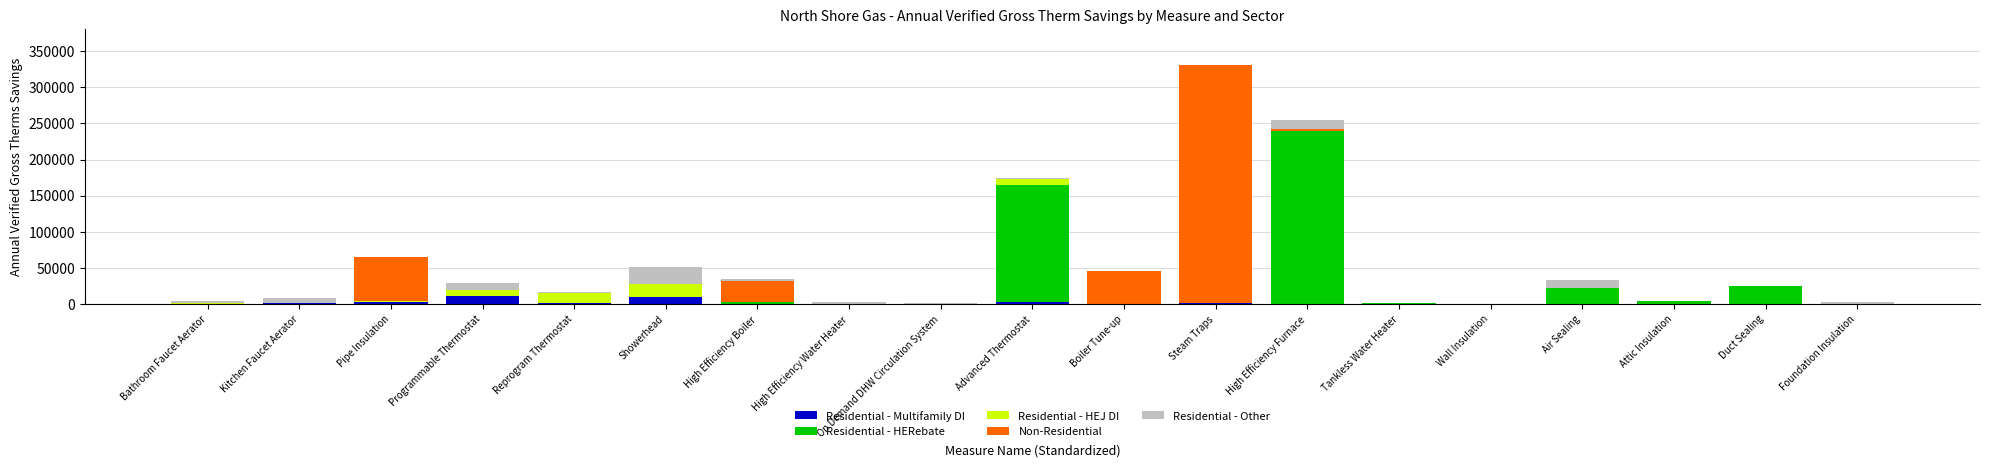

At which category is the sum across all series the highest?

Steam Traps